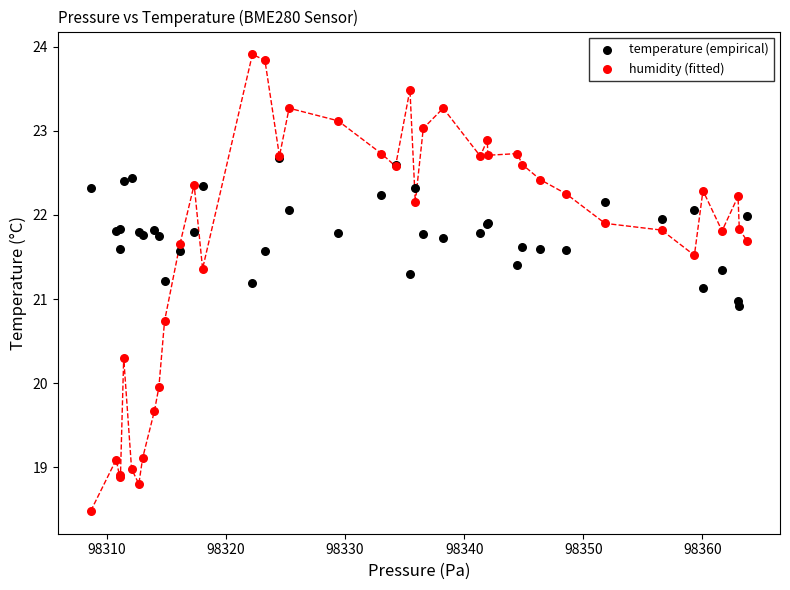

Which series contains the highest Y value?

humidity (fitted)